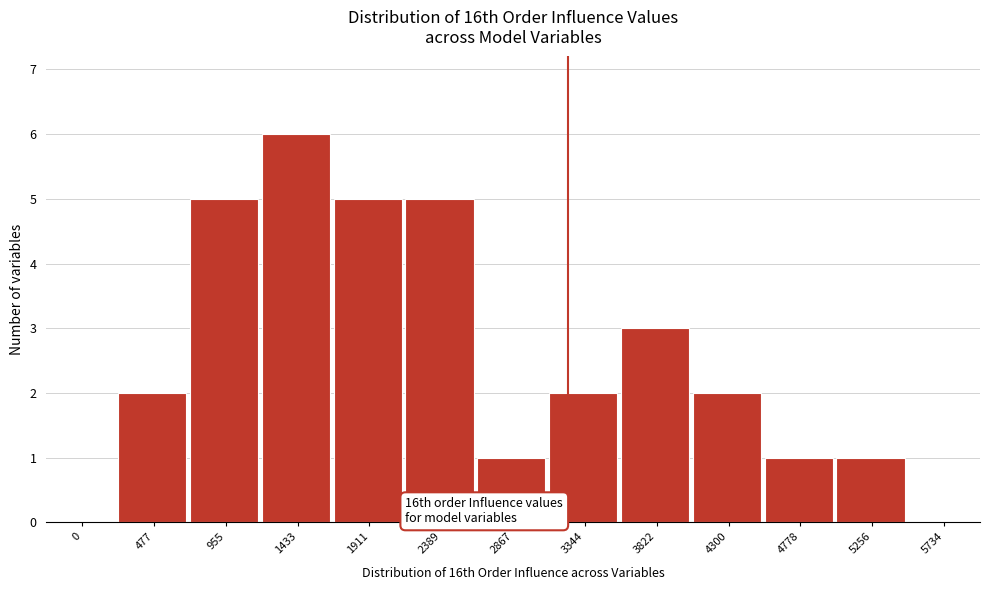

Reading left to right, list all the values displayed in this chart.

0=0	477=2	955=5	1433=6	1911=5	2389=5	2867=1	3344=2	3822=3	4300=2	4778=1	5256=1	5734=0